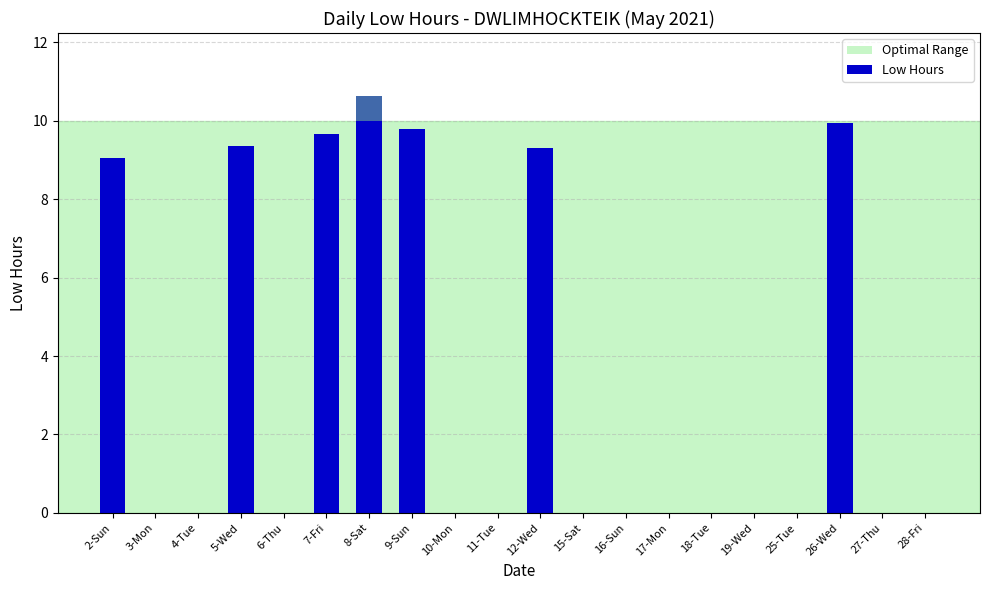

Which has a higher value, 12-Wed or 9-Sun?

9-Sun